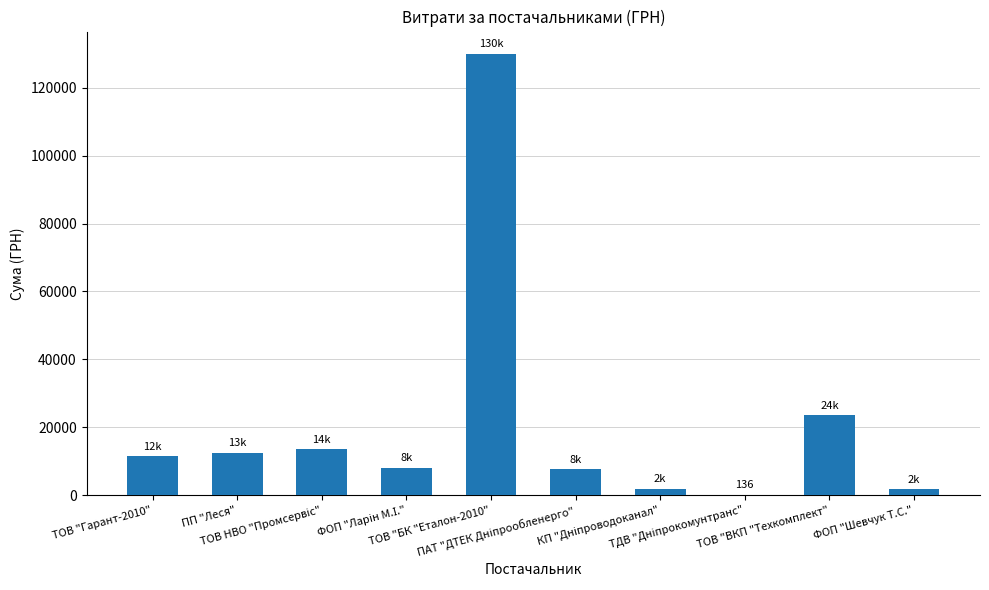

What is the average value?

21083.0